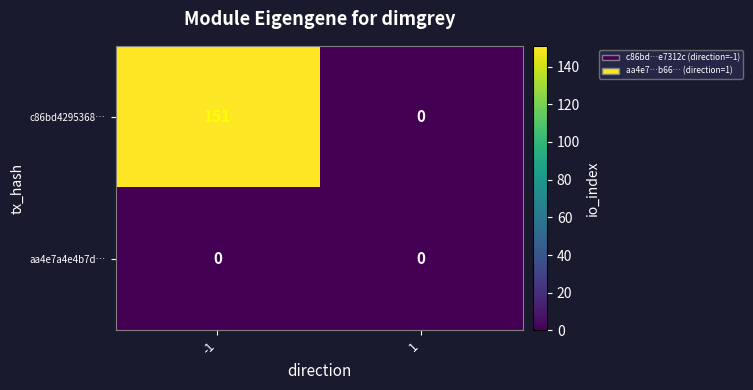

List the series in order of their peak value, highest first.

c86bd4295368…, aa4e7a4e4b7d…